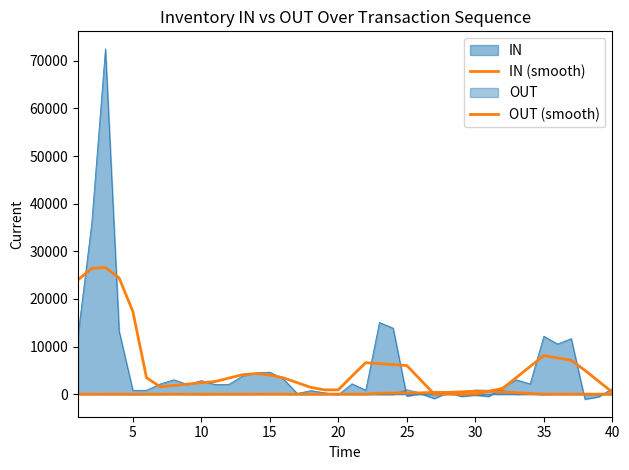

How many values in the IN (smooth) series are below 3452?

20